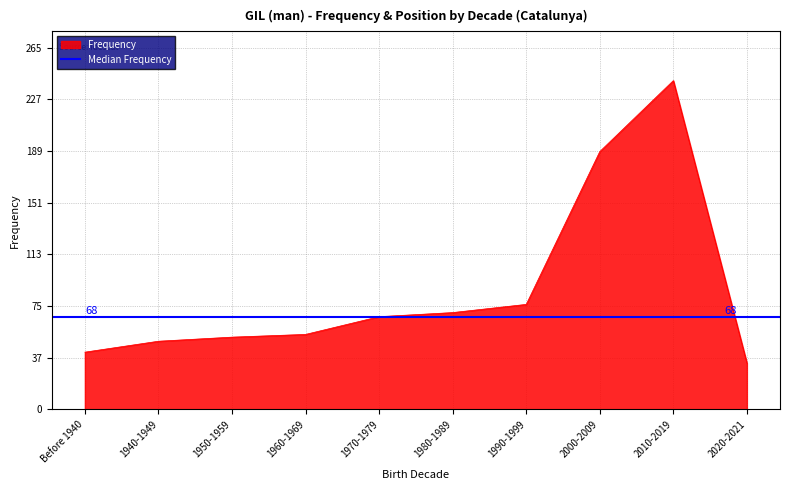

What is the value of the 10th point from the left?

34